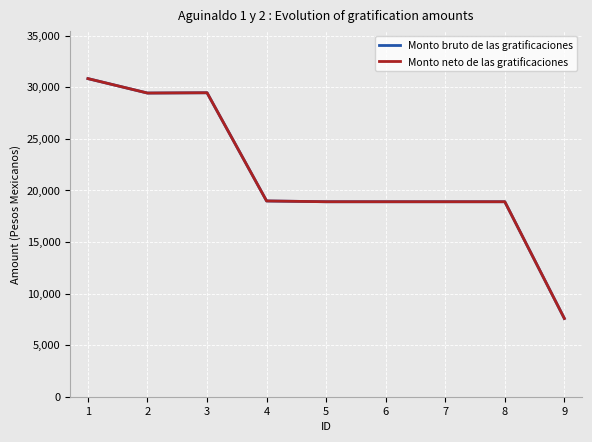

At which label does Monto neto de las gratificaciones reach its minimum?

9